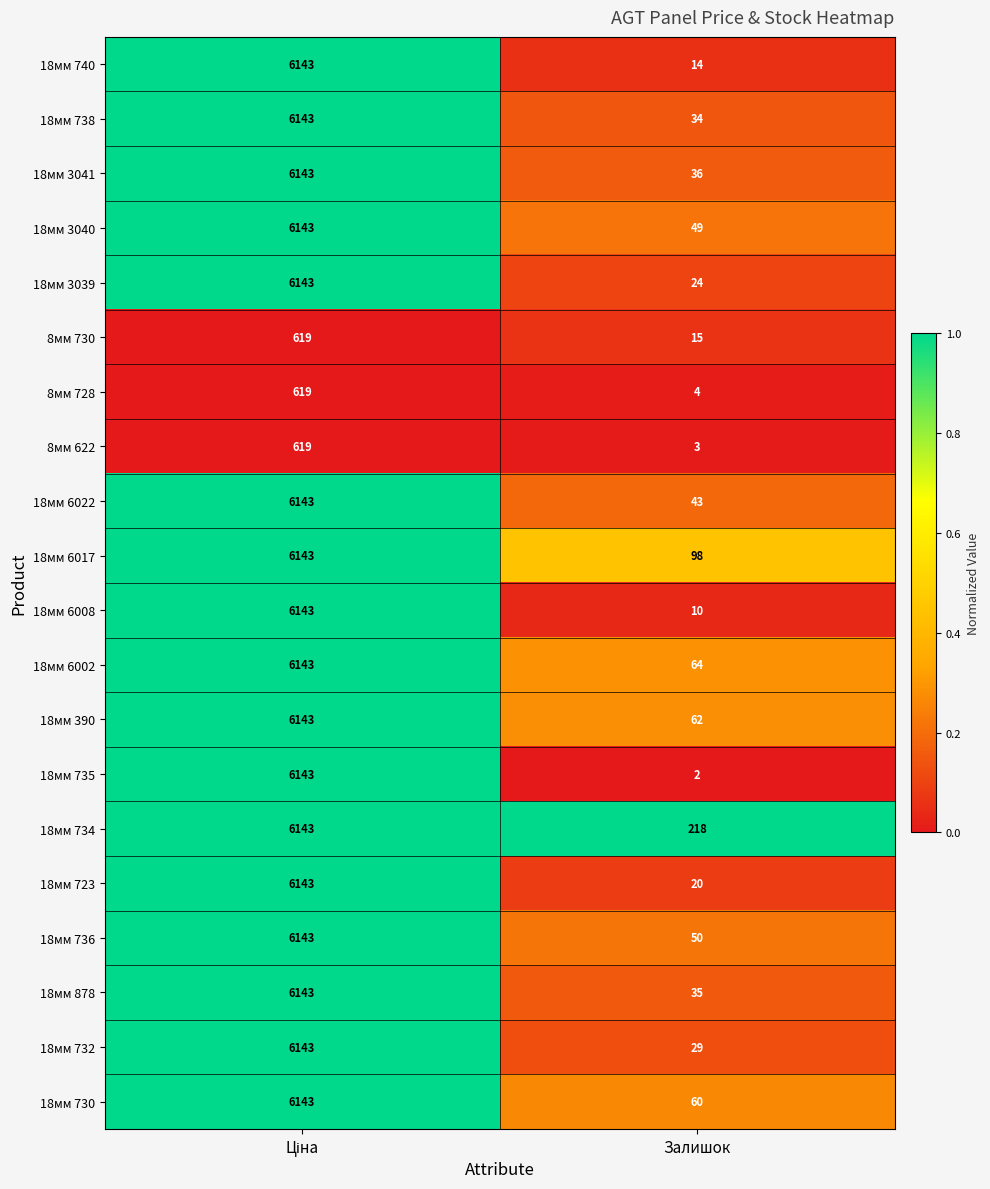

What is the difference between the maximum and minimum values in the 18мм 738 series?

6109